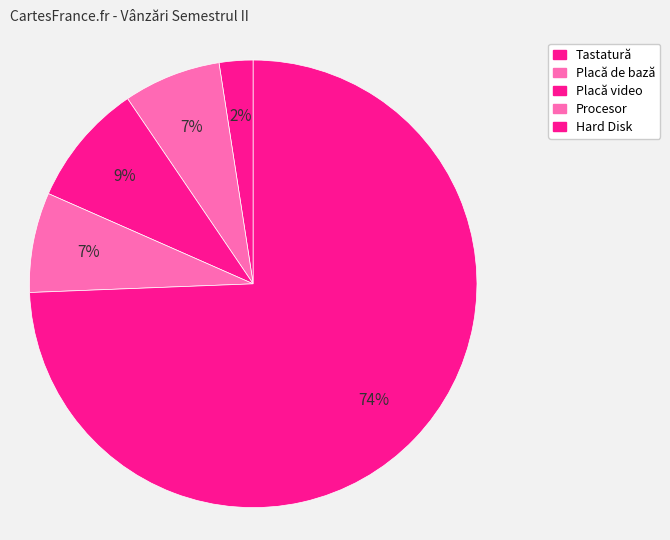

How much of the chart is everything except Procesor?

92.8%